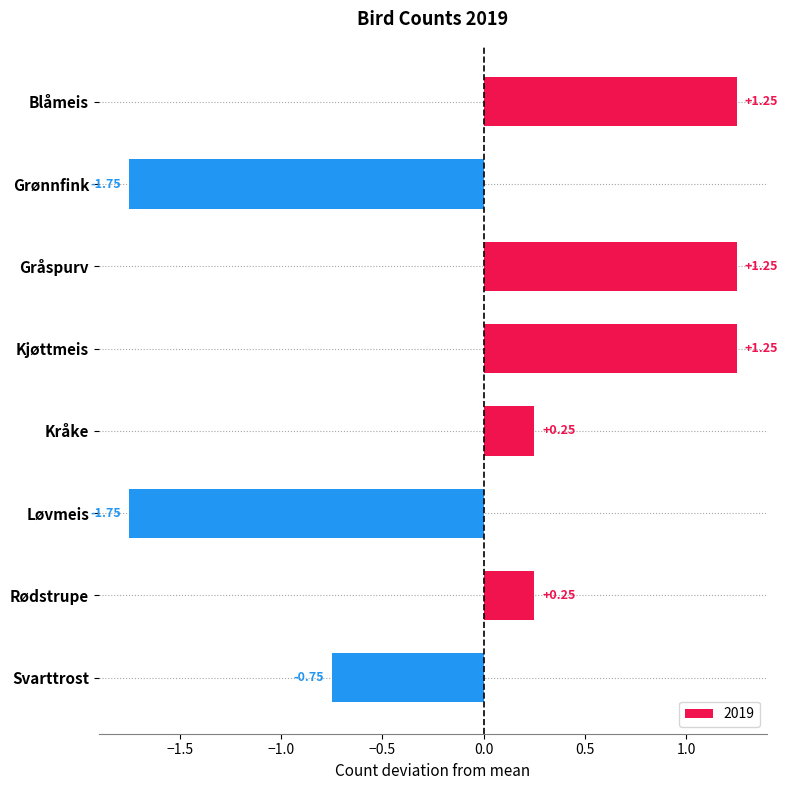

Which has a higher value, Kråke or Gråspurv?

Gråspurv